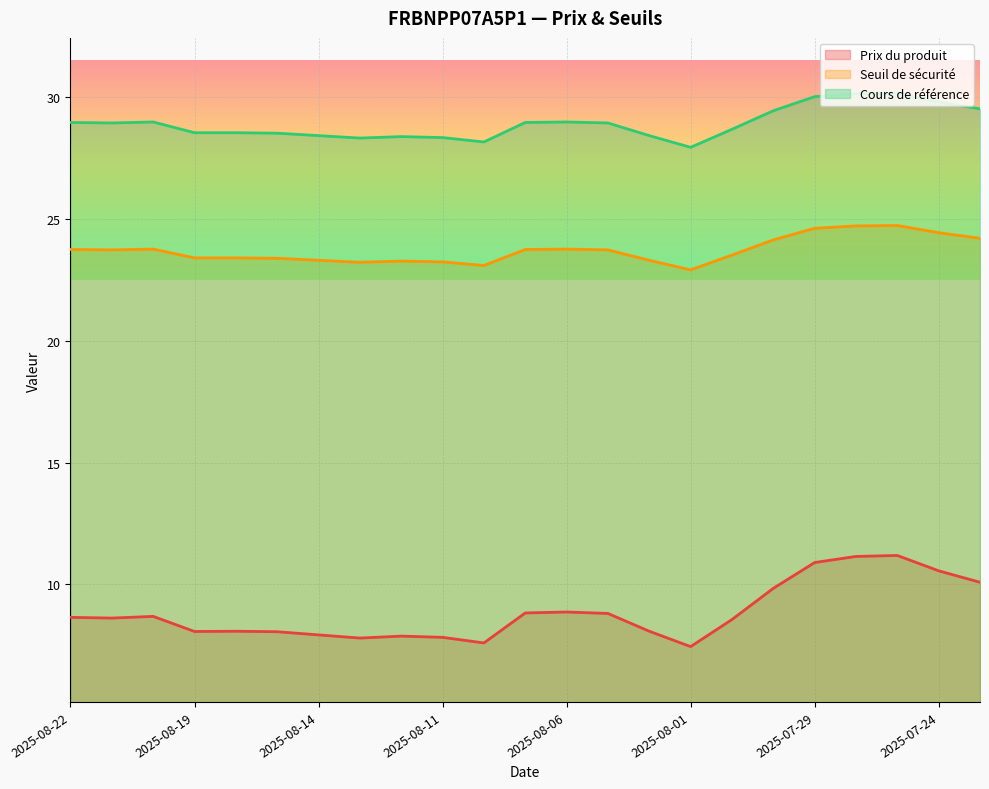

Is the value of Cours de référence at 2025-08-07 greater than the value of Prix du produit at 2025-08-21?

Yes